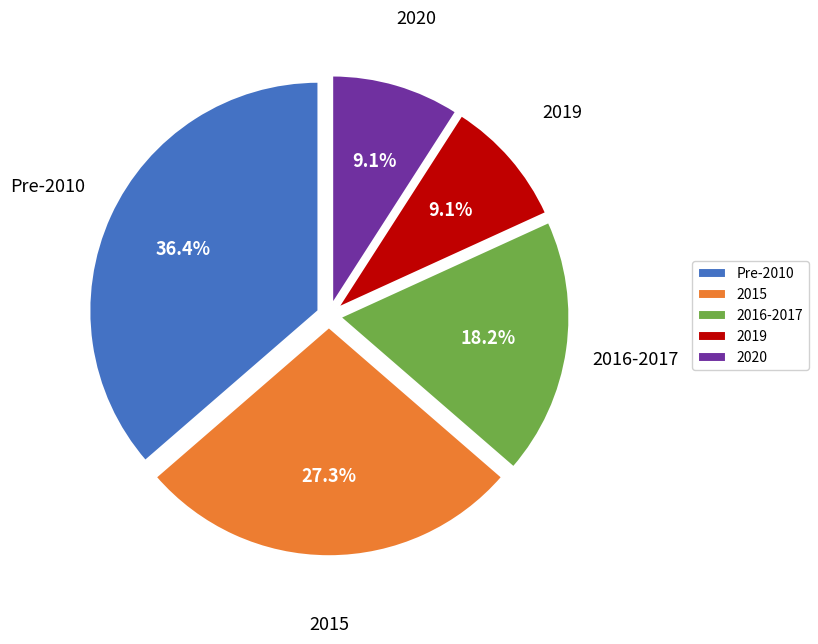

Which category has the biggest portion of the pie?

Pre-2010